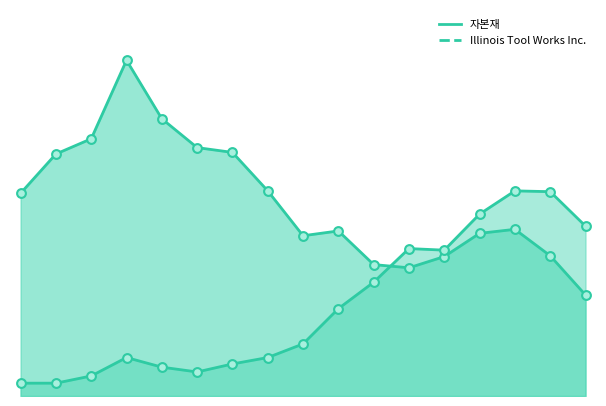

Which series reaches the maximum Y coordinate?

자본재